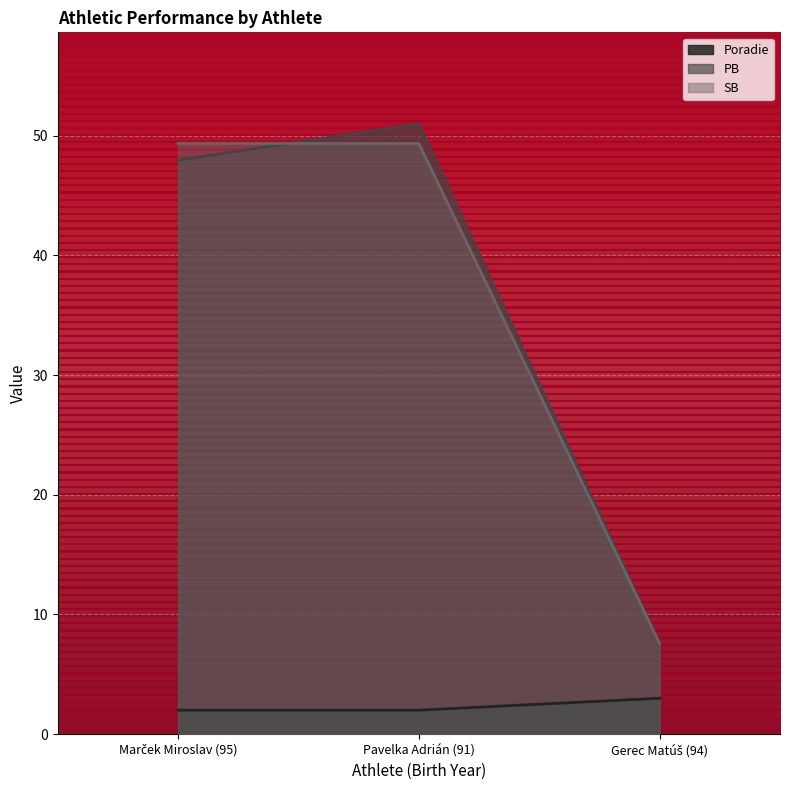

Which series changed the most between Pavelka Adrián (91) and Gerec Matúš (94)?

PB